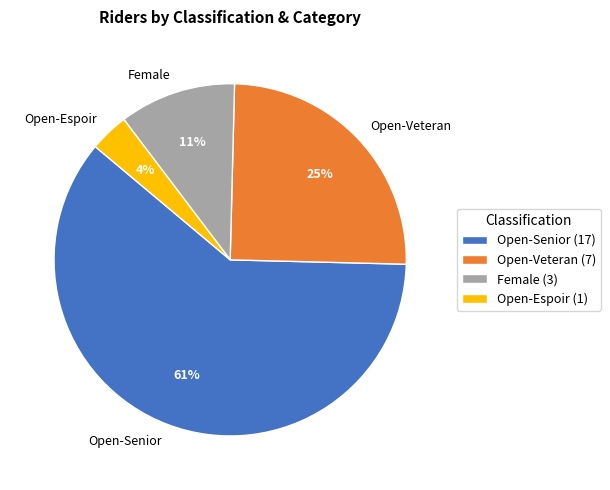

To the nearest percent, what percentage of the pie is Open-Veteran?

25%